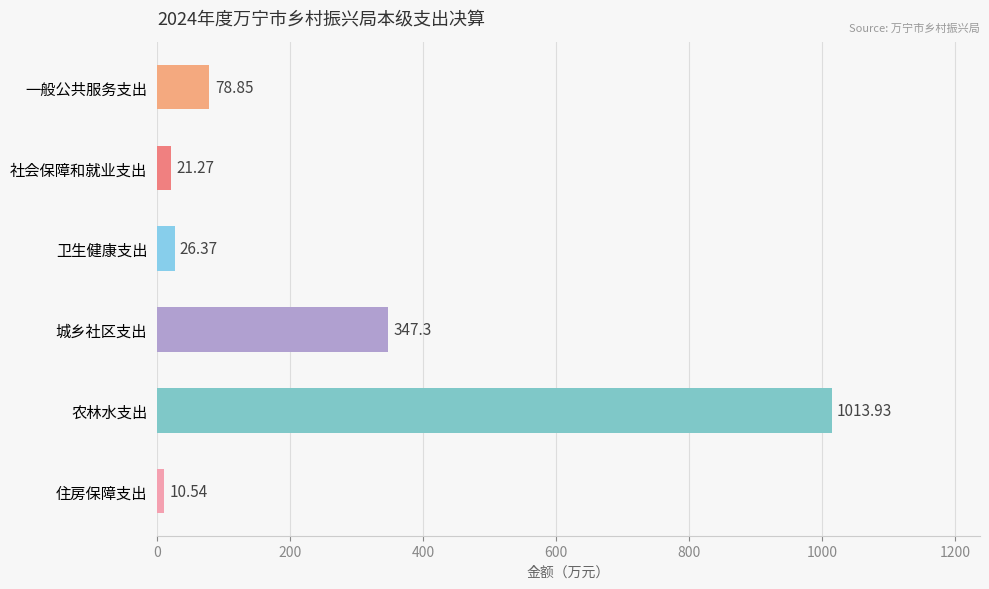

What is the ratio of the value at 城乡社区支出 to the value at 社会保障和就业支出?

16.3